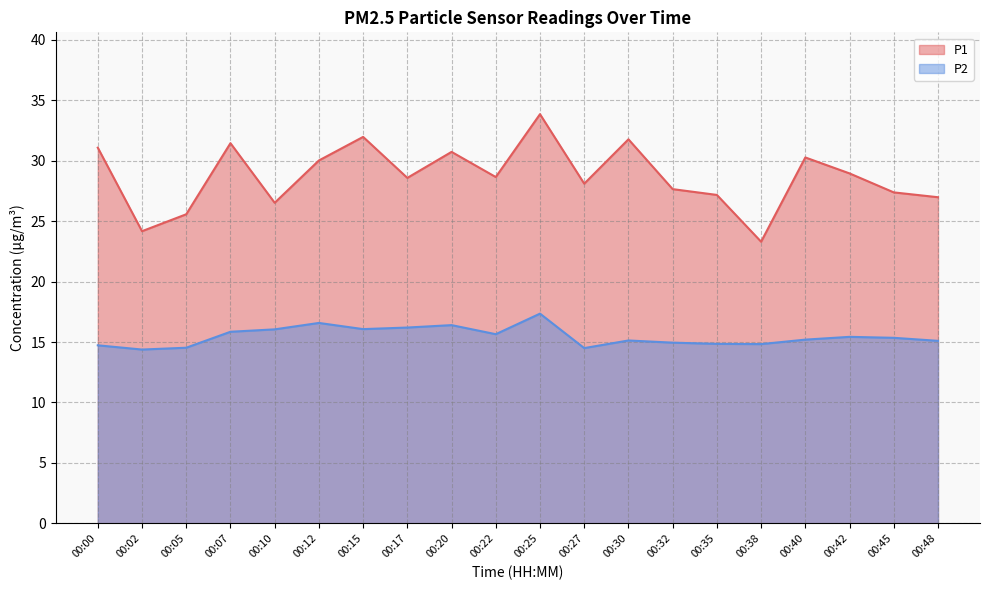

What is the value of the P2 point at the 15th from the left?

14.8